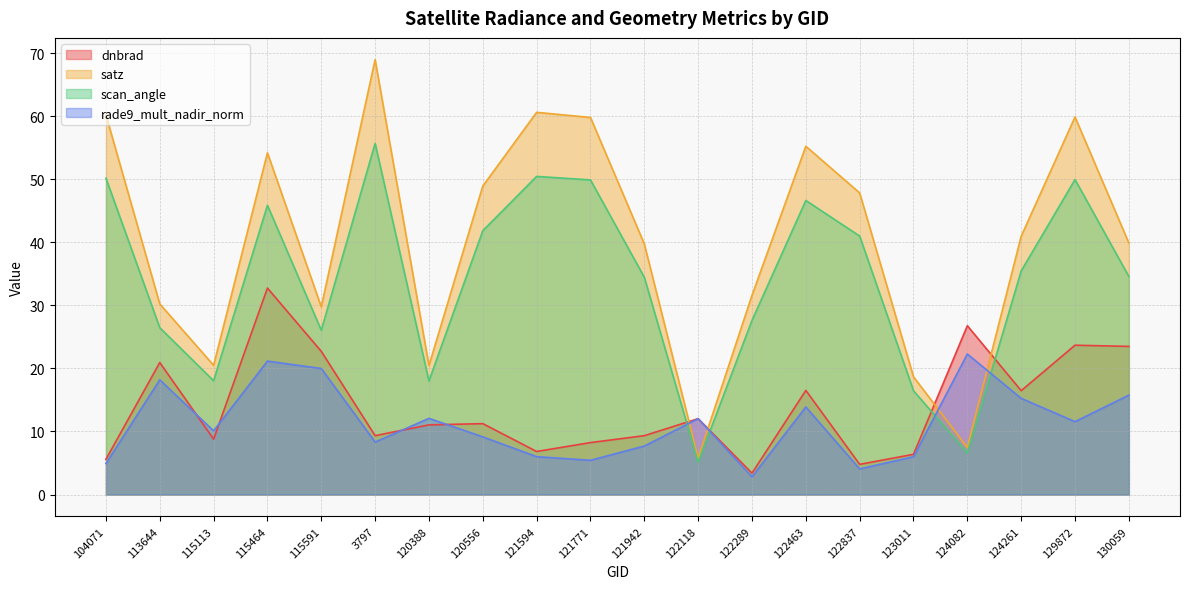

Reading left to right, what are all the values shown in this chart?

dnbrad: 104071=5.6	113644=20.9	115113=8.8	115464=32.7	115591=22.7	3797=9.3	120388=11.0	120556=11.2	121594=6.8	121771=8.2	121942=9.3	122118=12.0	122289=3.4	122463=16.5	122837=4.8	123011=6.4	124082=26.8	124261=16.5	129872=23.7	130059=23.5
satz: 104071=60.2	113644=30.2	115113=20.5	115464=54.2	115591=29.8	3797=69.0	120388=20.5	120556=48.9	121594=60.6	121771=59.8	121942=39.7	122118=5.8	122289=31.6	122463=55.2	122837=47.8	123011=18.7	124082=7.5	124261=41.0	129872=59.9	130059=39.9
scan_angle: 104071=50.2	113644=26.5	115113=18.0	115464=45.9	115591=26.1	3797=55.7	120388=18.0	120556=41.8	121594=50.4	121771=49.9	121942=34.5	122118=5.1	122289=27.6	122463=46.6	122837=41.0	123011=16.5	124082=6.6	124261=35.5	129872=49.9	130059=34.6
rade9_mult_nadir_norm: 104071=4.9	113644=18.2	115113=10.1	115464=21.2	115591=20.0	3797=8.3	120388=12.1	120556=9.1	121594=6.0	121771=5.4	121942=7.7	122118=12.0	122289=2.8	122463=13.9	122837=4.1	123011=6.0	124082=22.3	124261=15.3	129872=11.6	130059=15.8